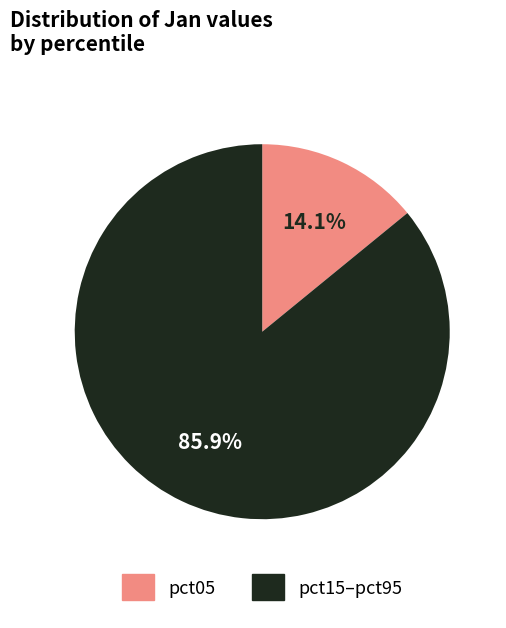

To the nearest percent, what is the difference between the largest and smallest slice percentages?

72%